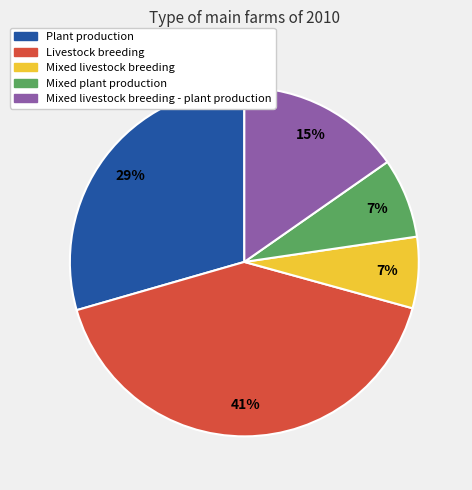

Is there any slice that represents more than half of the pie?

No